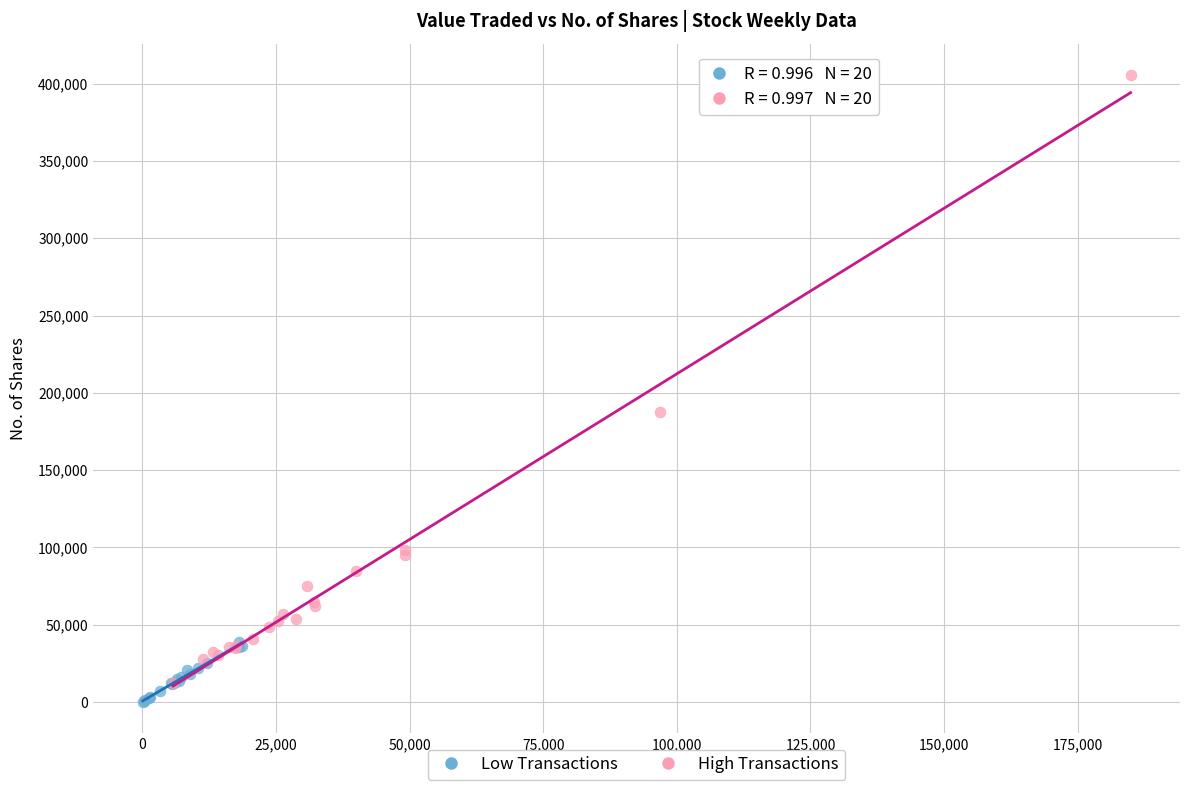

Which series reaches the minimum Y coordinate?

Low Transactions